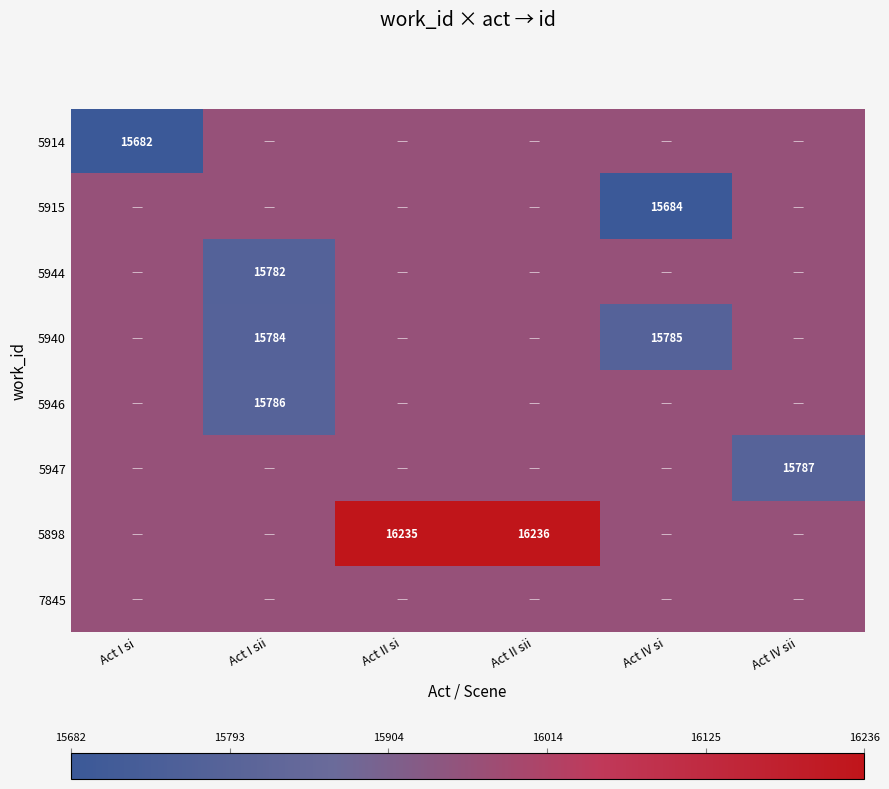

True or false: 5940 has a value of 10362 at Act I sii.

False